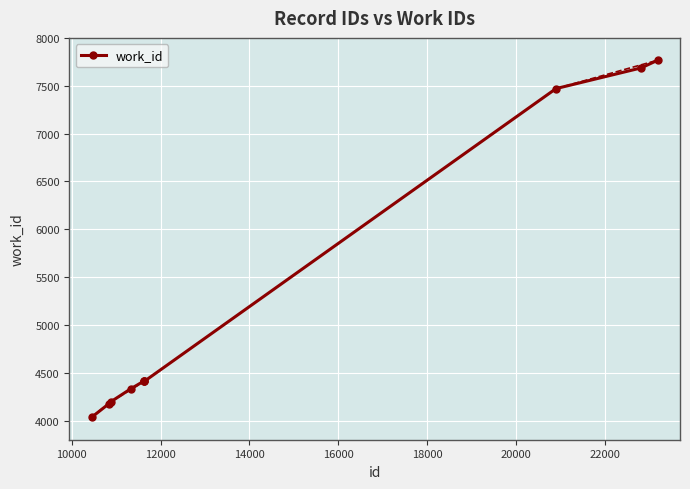

What is the greatest value displayed?

7767